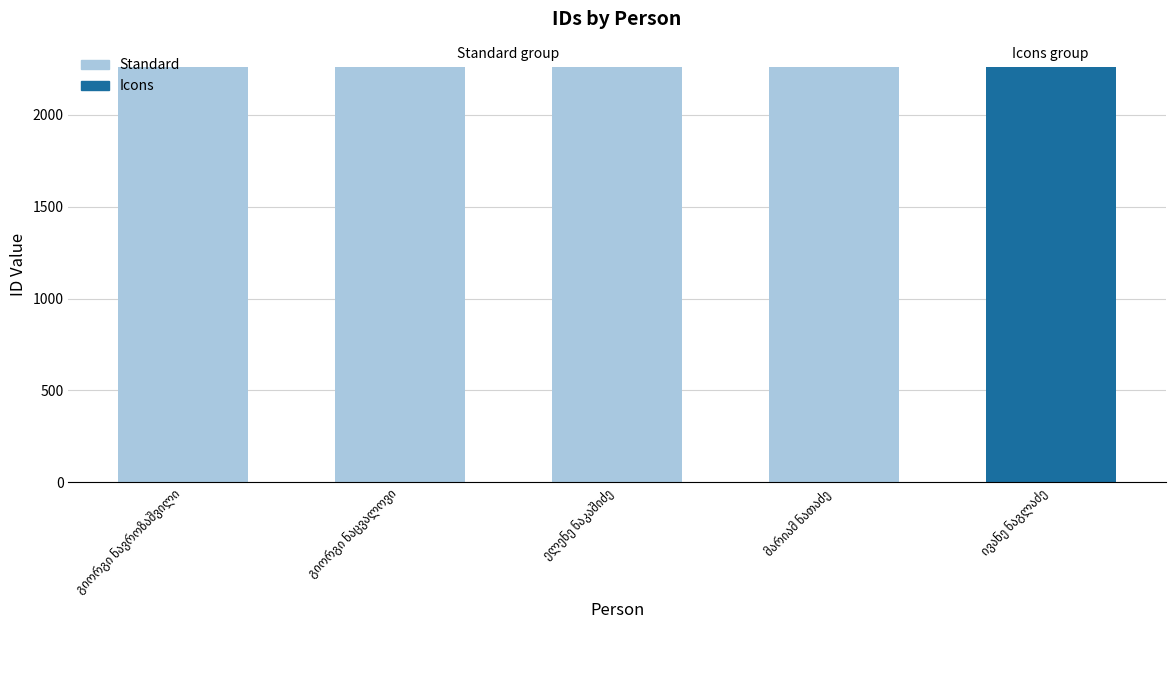

Rank the categories by value from lowest to highest.

ივანე ნაგლაძე, გიორგი ნავროზაშვილი, გიორგი ნაცვალოვი, ელენე ნაკაშიძე, მარიამ ნათაძე